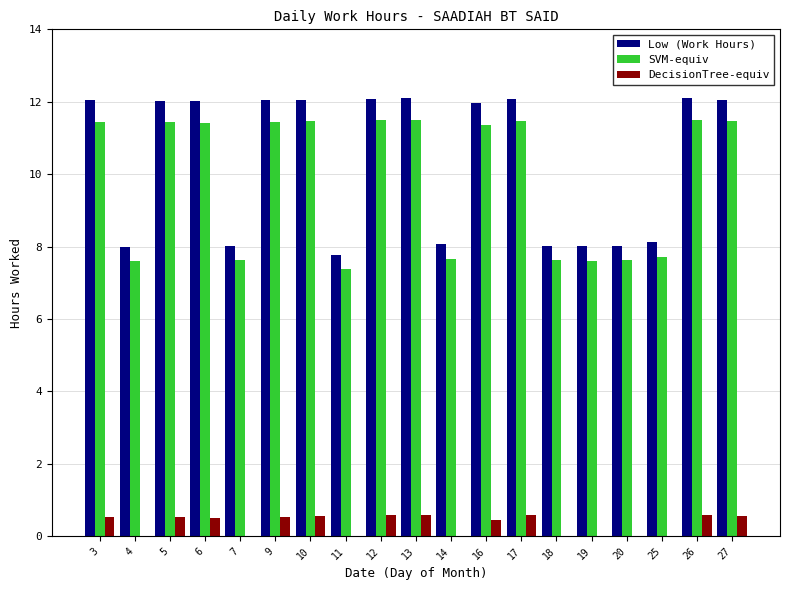

The value of SVM-equiv at 13 is 11.5. True or false?

True